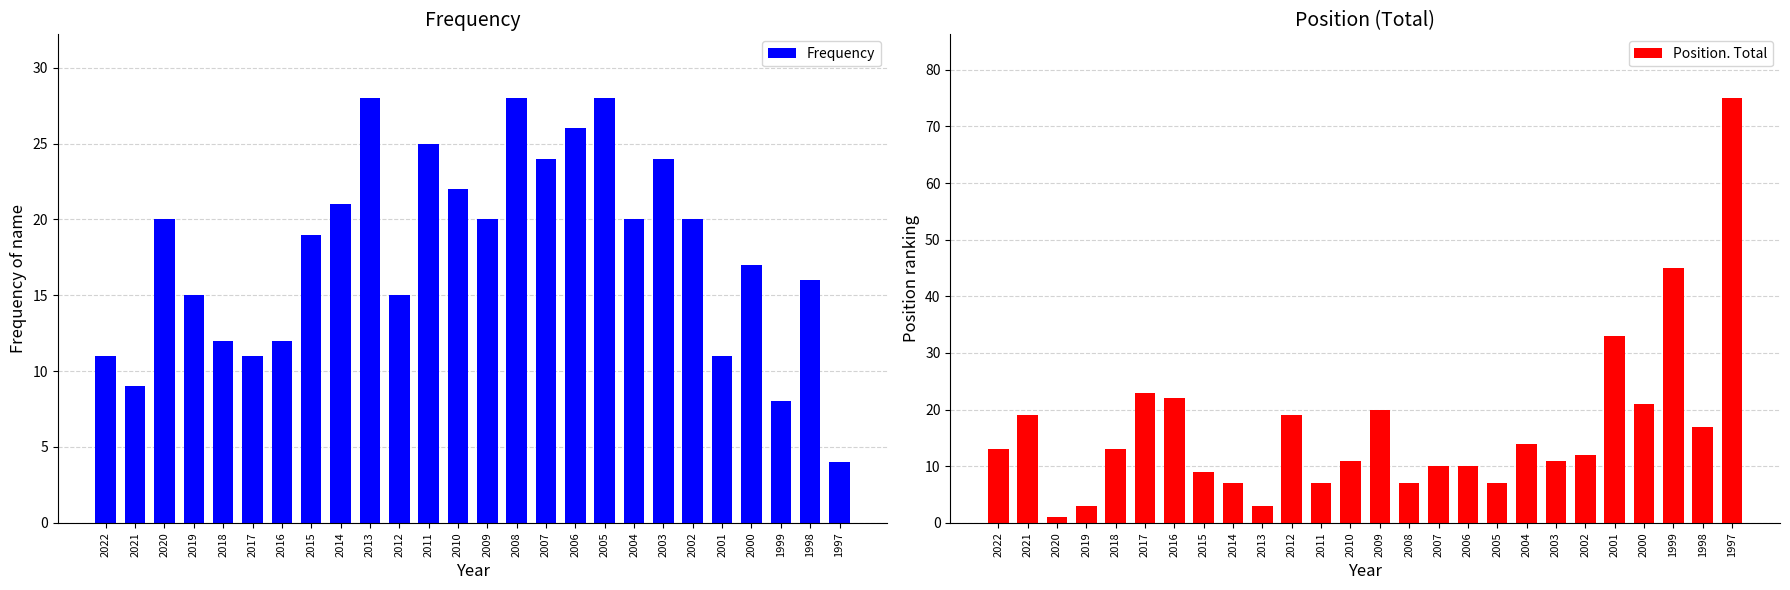

What is the value of the Frequency bar at the 12th from the left?

25